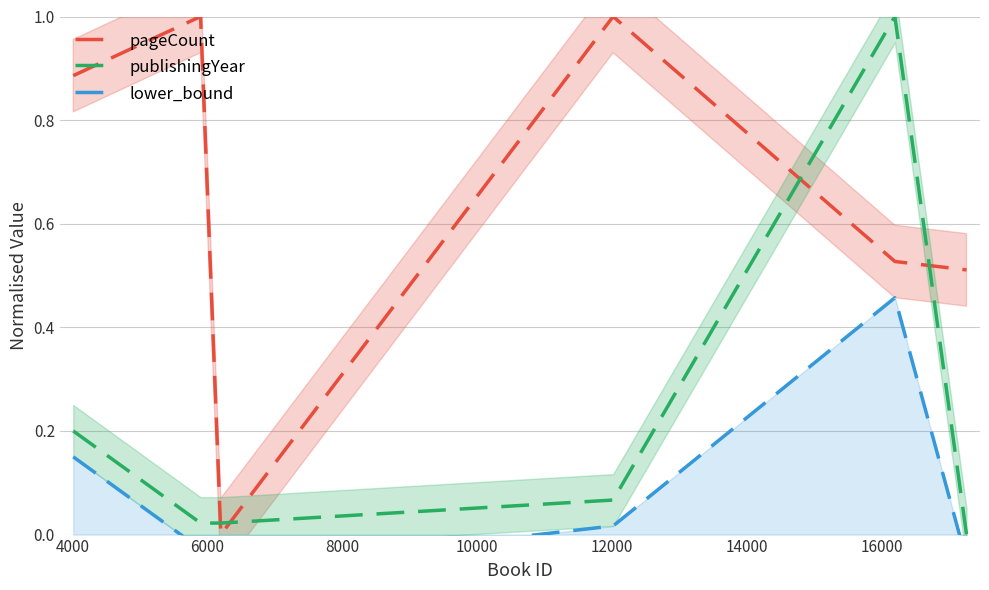

What is the highest value of the pageCount series?

1.0